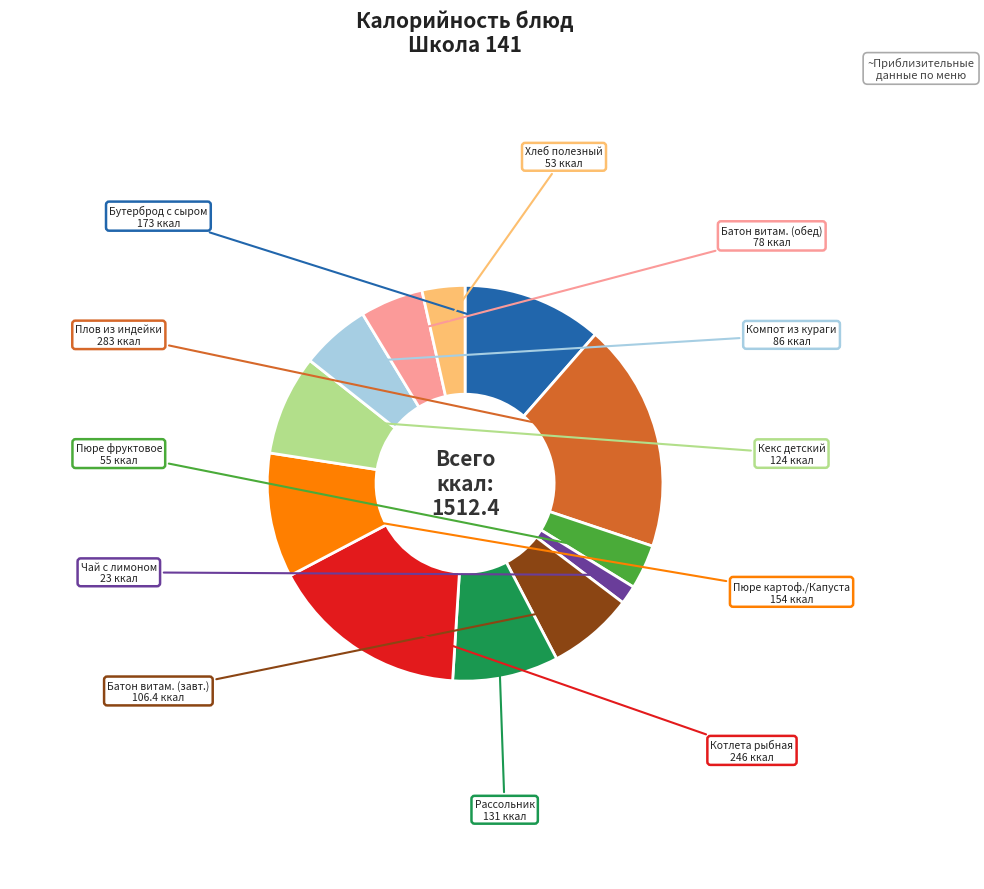

Is there a majority slice in this chart?

No